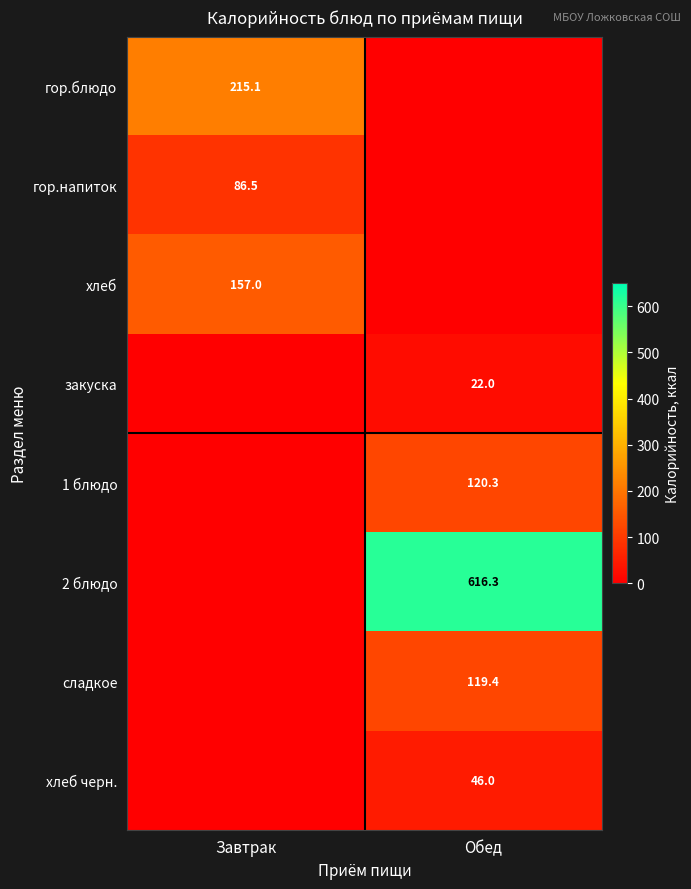

At how many categories does at least one series exceed 203?

2